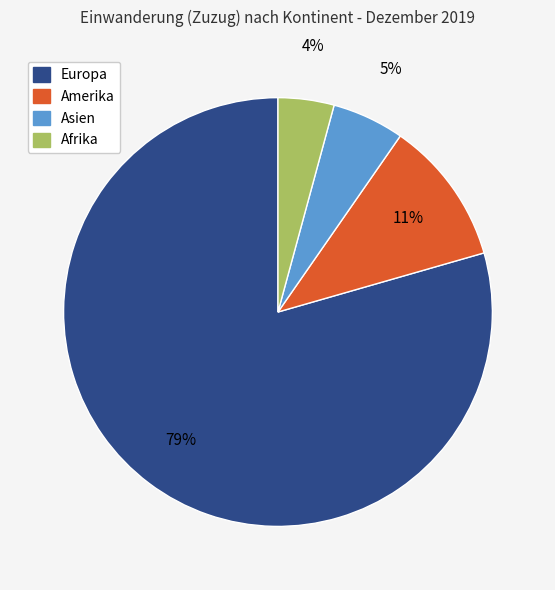

Between Europa and Amerika, which is larger?

Europa